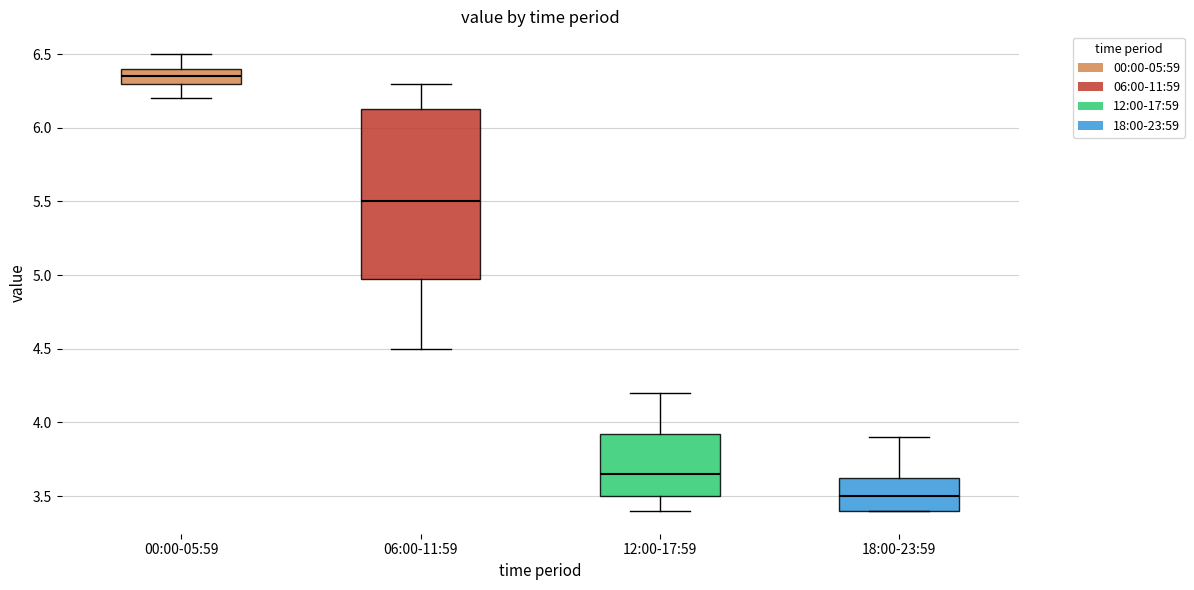

Reading left to right, transcribe this box plot: for each box, give where its median line is, the range the box spans, and where its two whiskers end, as read against the y-axis. The values are not printed on the chart, so give them approximately, as read against the axis.

00:00-05:59: median 6.35, box 6.30 to 6.40, whiskers 6.20 to 6.50
06:00-11:59: median 5.50, box 5.00 to 6.15, whiskers 4.50 to 6.30
12:00-17:59: median 3.65, box 3.50 to 3.95, whiskers 3.40 to 4.20
18:00-23:59: median 3.50, box 3.40 to 3.65, whiskers 3.40 to 3.90